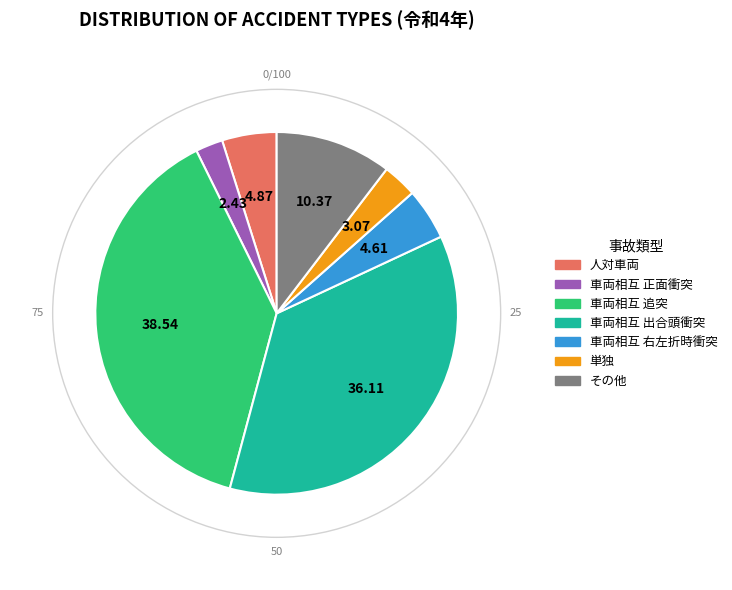

How many slices are in this pie chart?

7